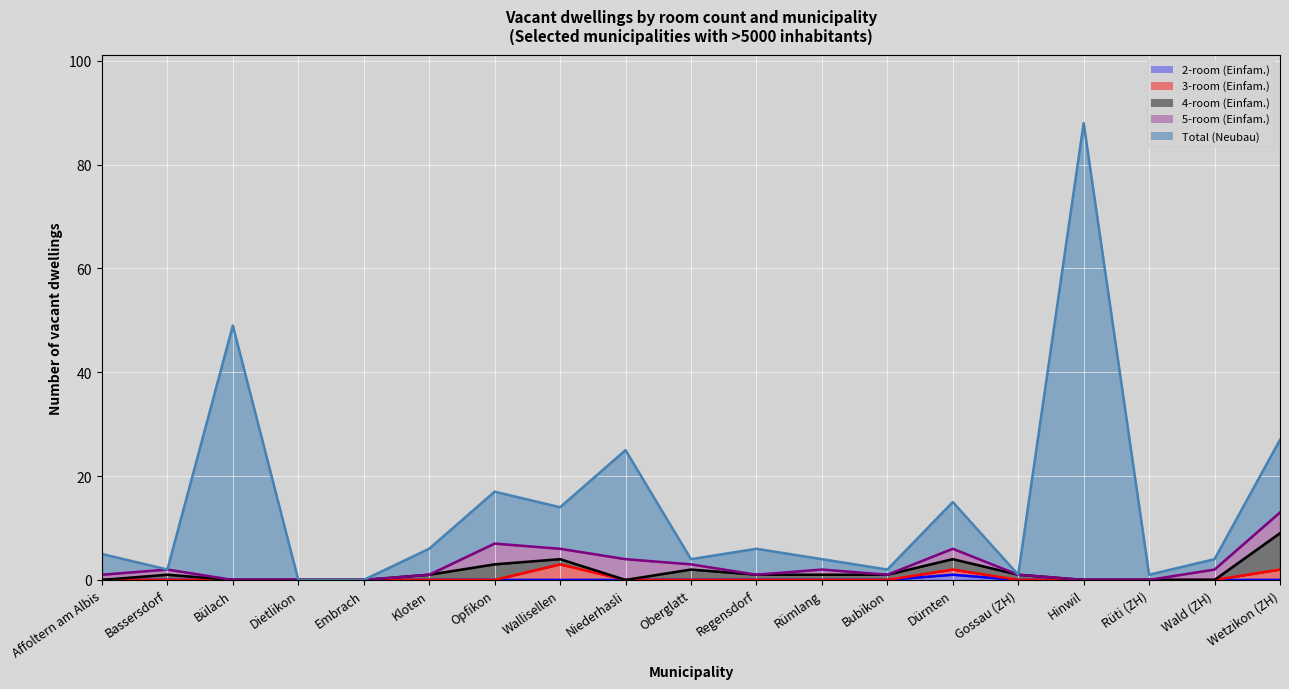

At how many categories does at least one series exceed 56?

1